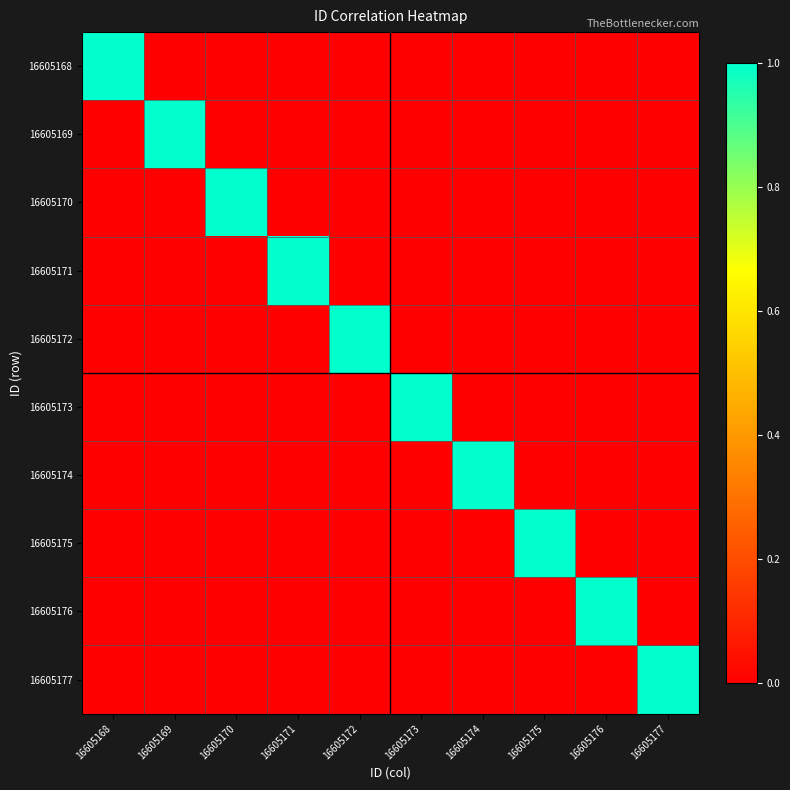

What is the total value across all series at 16605173?

1